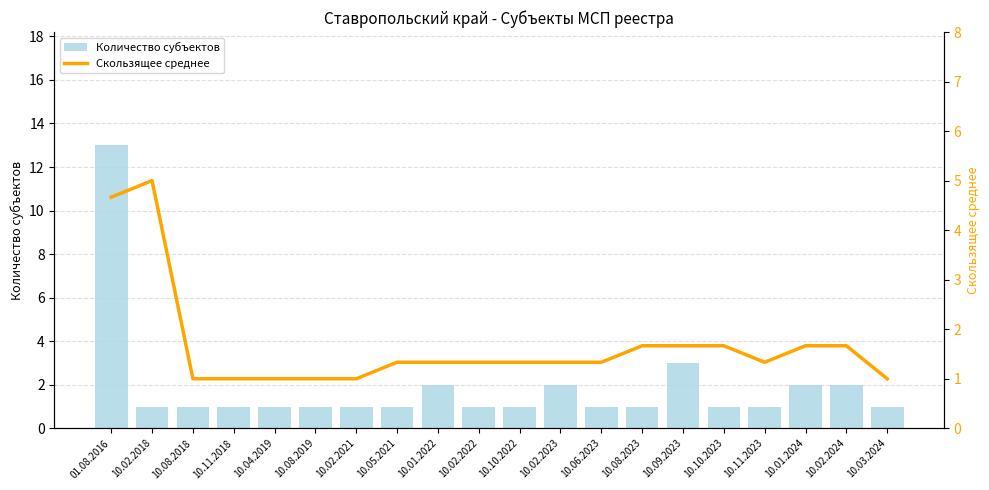

What is the greatest value displayed?

13.0